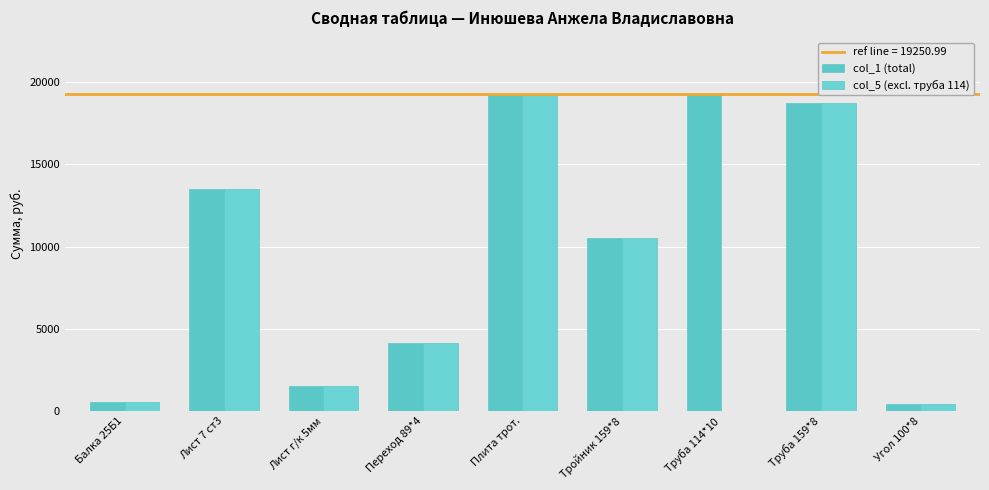

Are the bars grouped side by side (vs. stacked)?

Yes